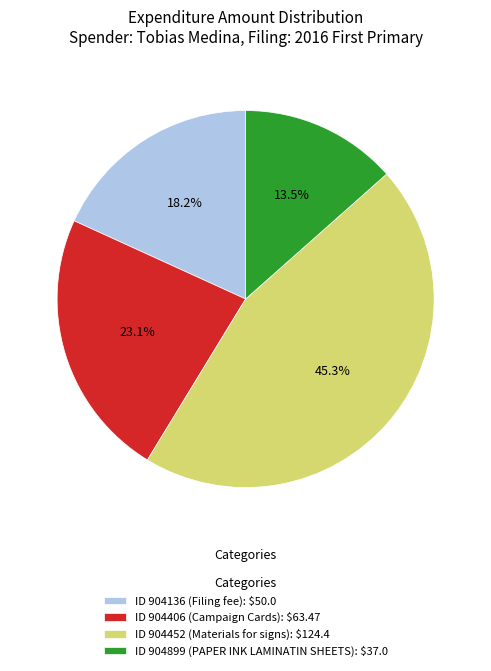

Which category has the smallest portion of the pie?

ID 904899 (PAPER INK LAMINATIN SHEETS): $37.0